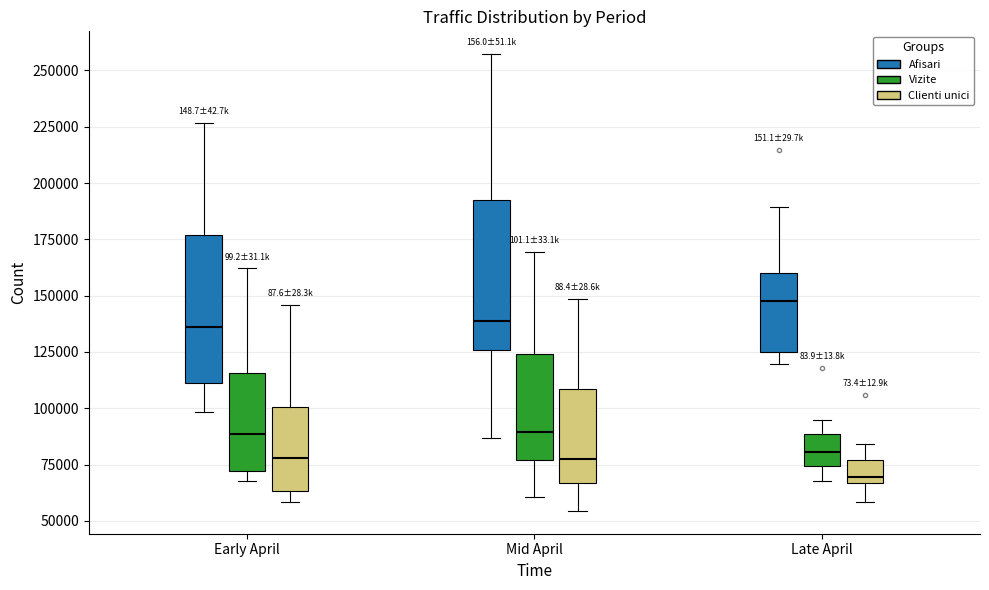

Reading left to right, read every box against the y-axis: the position of its median line, the range the box covers, and the ends of its whiskers. The values are not printed on the chart, so give them approximately, as read against the axis.

Early April (Afisari): median 135000, box 110000 to 175000, whiskers 100000 to 225000
Early April (Vizite): median 90000, box 70000 to 115000, whiskers 70000 (just below the box's lower edge) to 160000
Early April (Clienti unici): median 80000, box 65000 to 100000, whiskers 60000 to 145000
Mid April (Afisari): median 140000, box 125000 to 195000, whiskers 85000 to 255000
Mid April (Vizite): median 90000, box 75000 to 125000, whiskers 60000 to 170000
Mid April (Clienti unici): median 80000, box 65000 to 110000, whiskers 55000 to 150000
Late April (Afisari): median 150000, box 125000 to 160000, whiskers 120000 to 190000
Late April (Vizite): median 80000, box 75000 to 90000, whiskers 70000 to 95000
Late April (Clienti unici): median 70000, box 65000 to 75000, whiskers 60000 to 85000